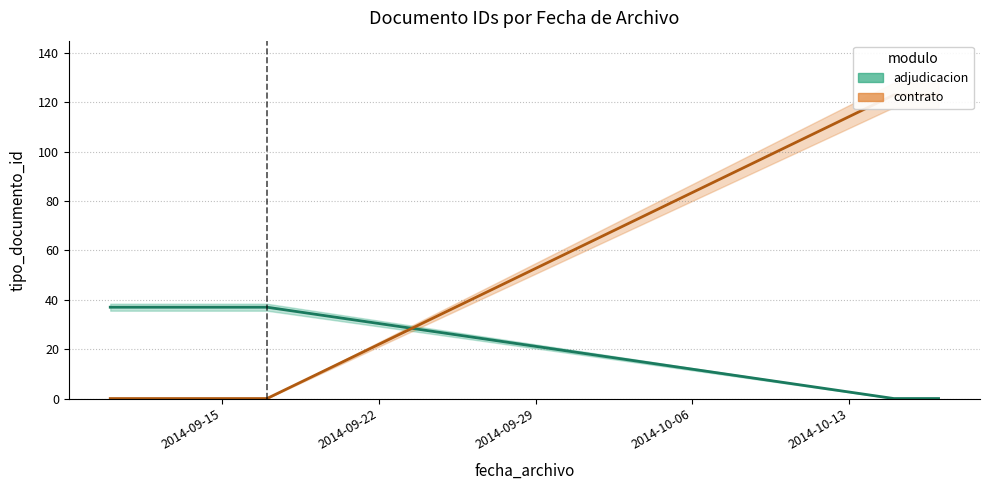

True or false: adjudicacion center has a value of 51 at 2014-09-22.

False